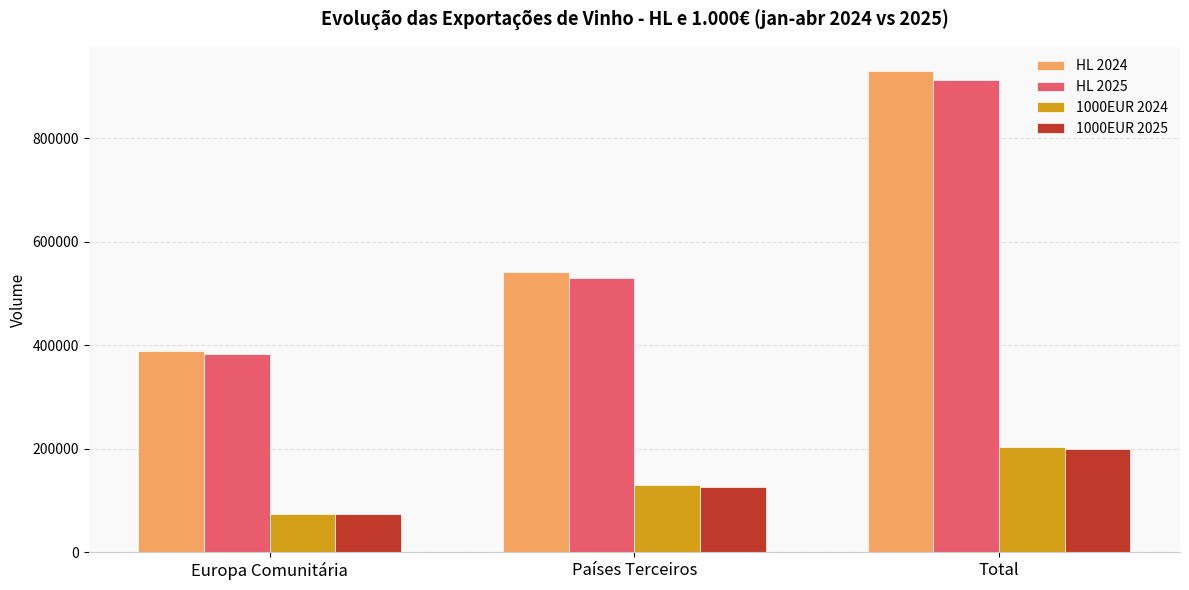

What is the label of the 2nd bar from the left?

Países Terceiros